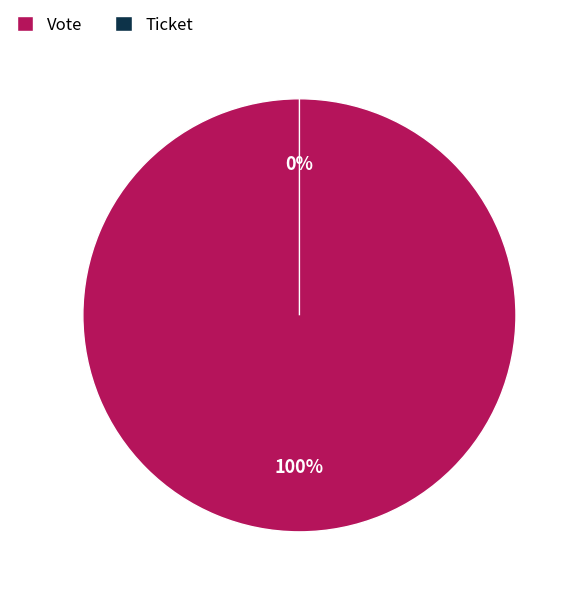

Which slice is the largest?

Vote